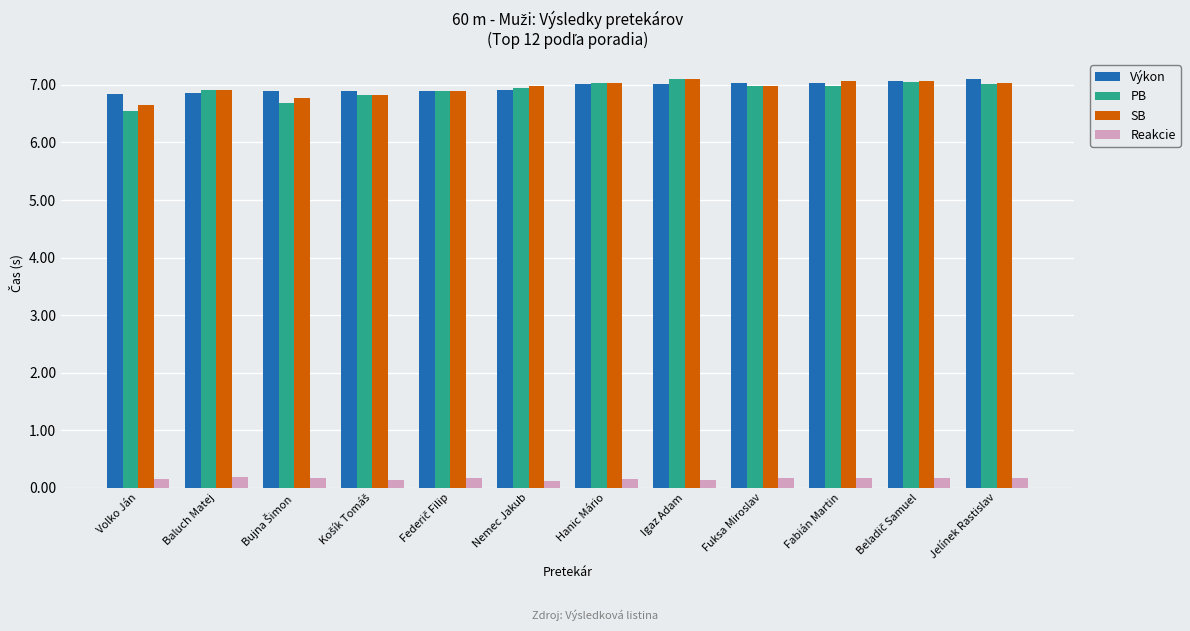

Which series changed the most between Volko Ján and Igaz Adam?

PB